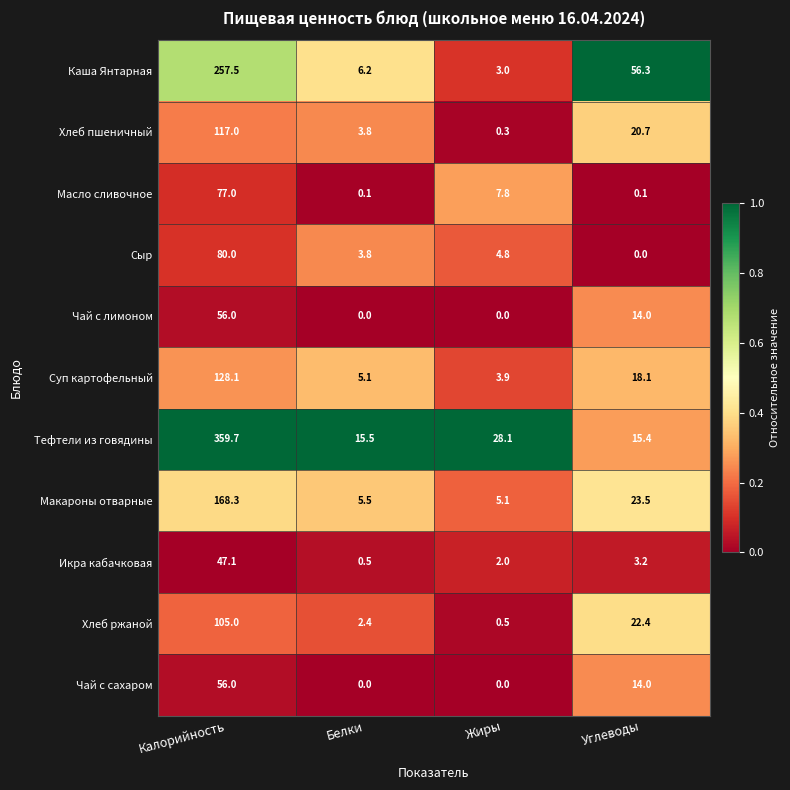

Which series has the largest range (max minus min)?

Тефтели из говядины